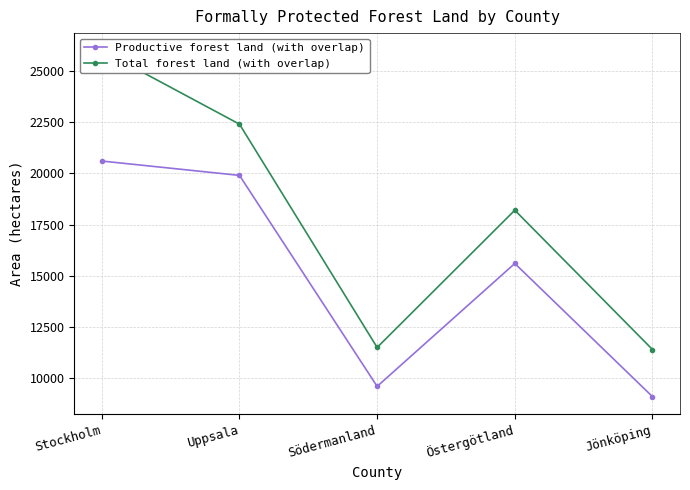

True or false: Productive forest land (with overlap) has a value of 20600 at Stockholm.

True